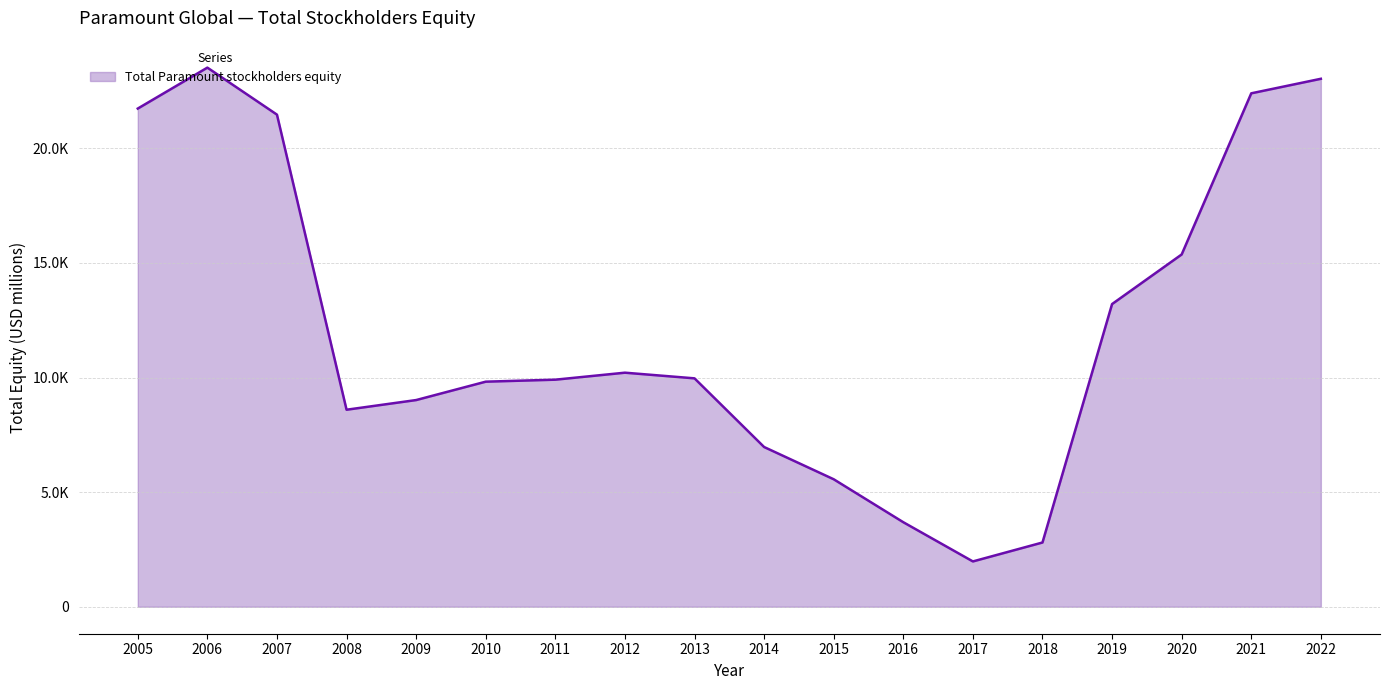

List the labels in order of value, largest first.

2006, 2022, 2021, 2005, 2007, 2020, 2019, 2012, 2013, 2011, 2010, 2009, 2008, 2014, 2015, 2016, 2018, 2017